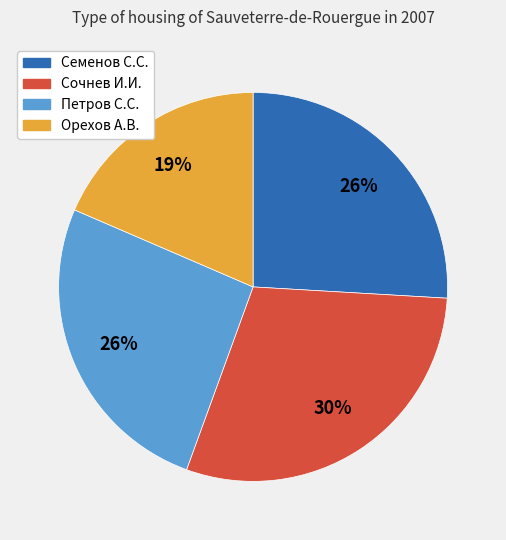

What is the smallest slice in the pie chart?

Орехов А.В.